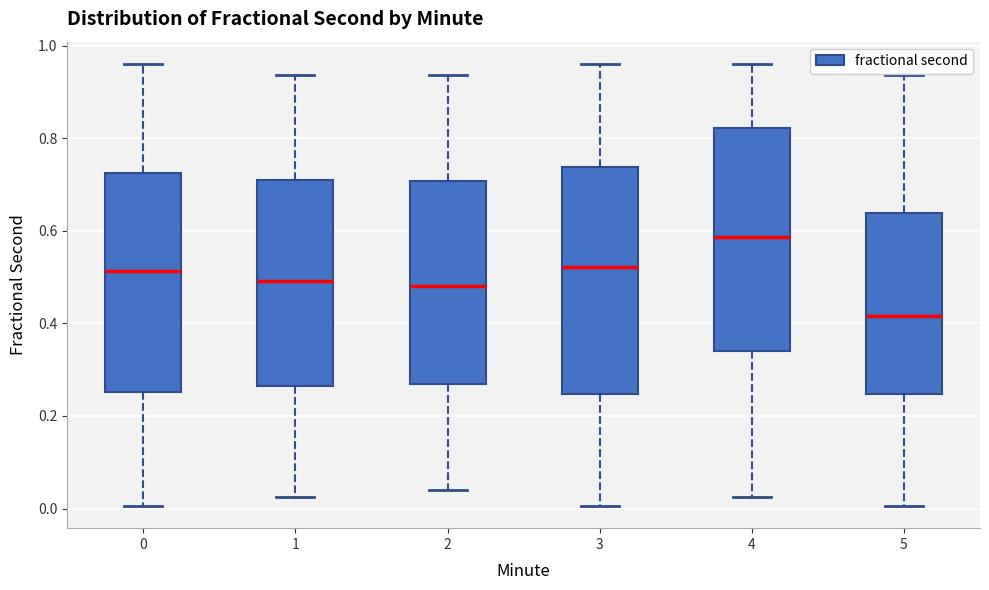

Which box's median line is the lowest?

5